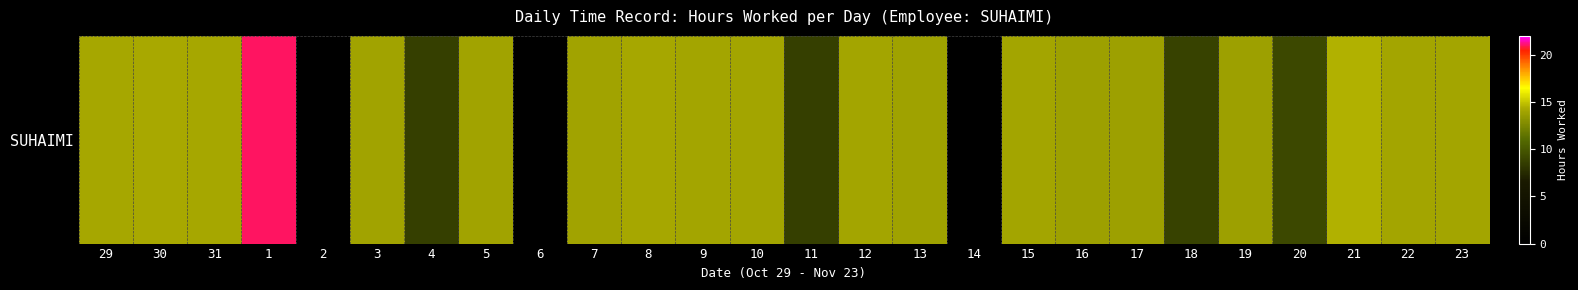

Where is the data nearest to the value 14?

7